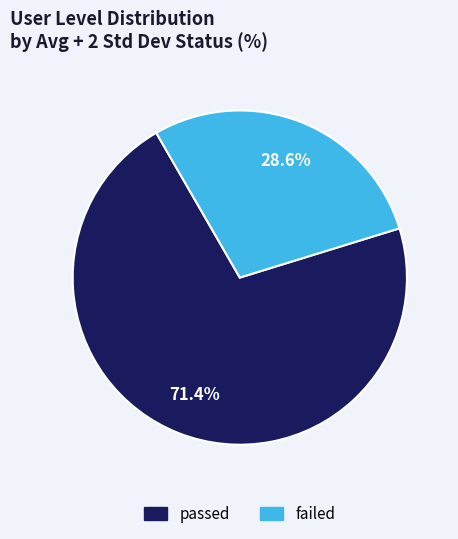

Count the number of slices in the pie.

2